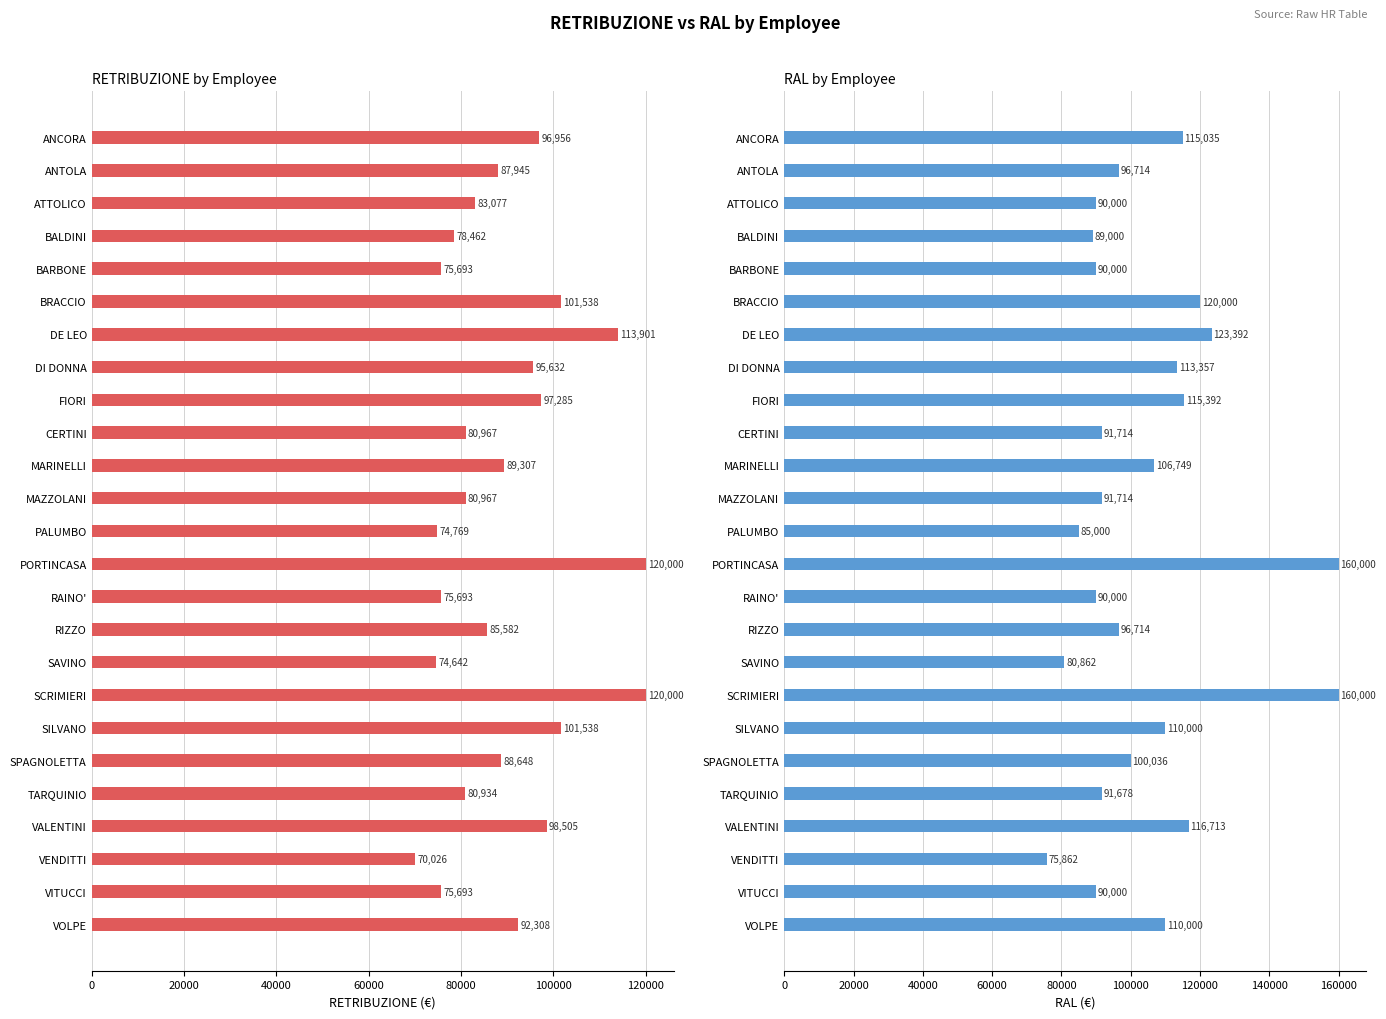

Rank the series by their maximum value, from lowest to highest.

RETRIBUZIONE, RAL